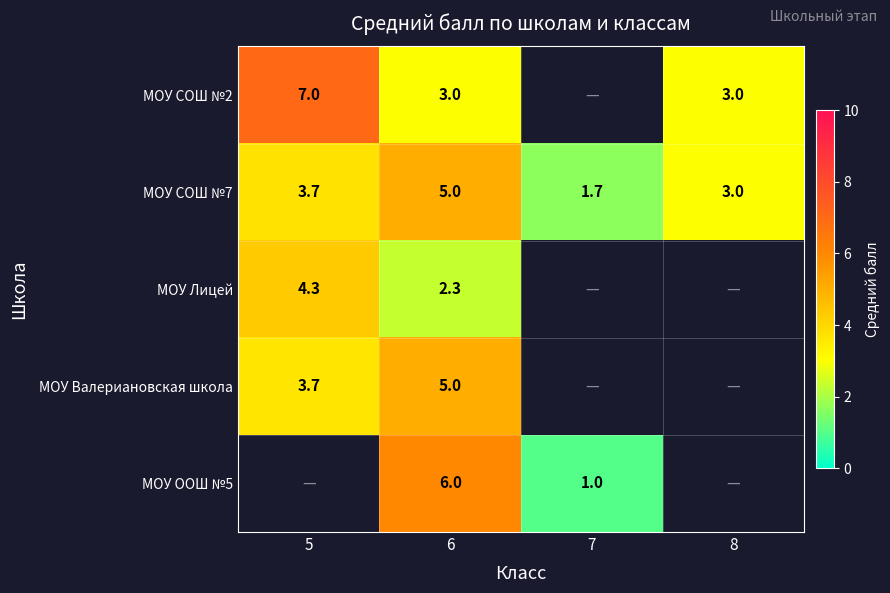

What is the difference between the highest and lowest values at 5?

3.3